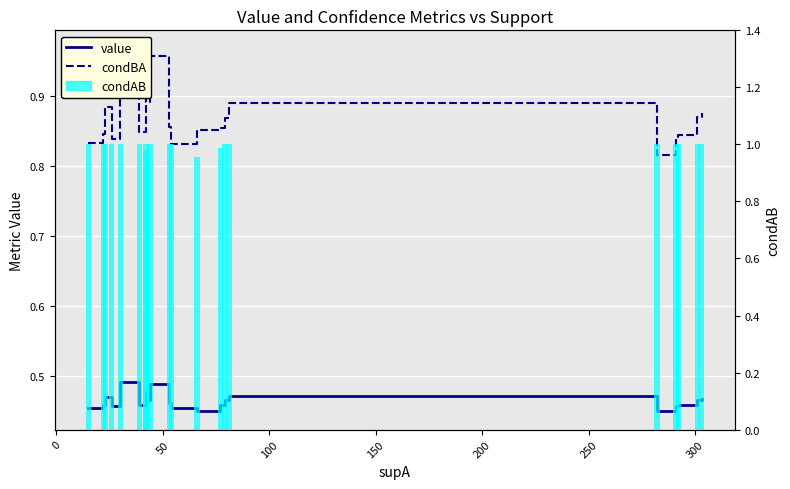

Count the condAB values in the range 1 to 2.

17